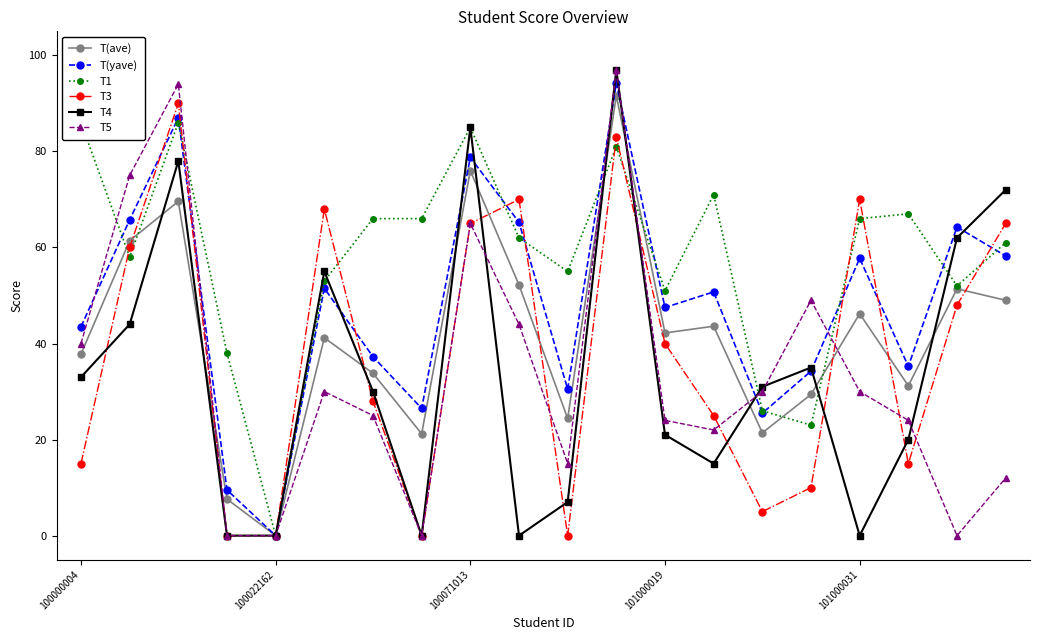

At how many categories does at least one series exceed 79?

4